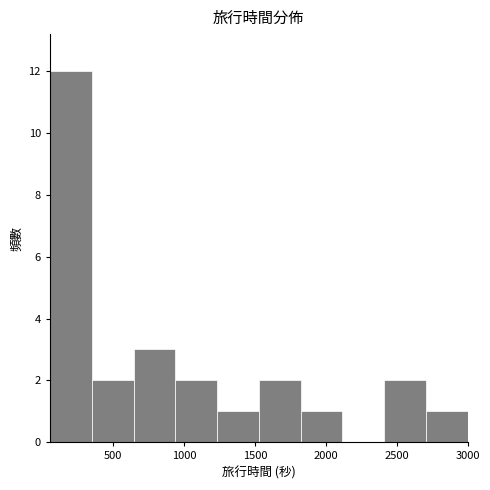

What is the height of the bar covering 650 to 950 on the x-axis? Neither the bar edges nor the heights are printed on the chart, so give them approximately, as read against the axes.

3